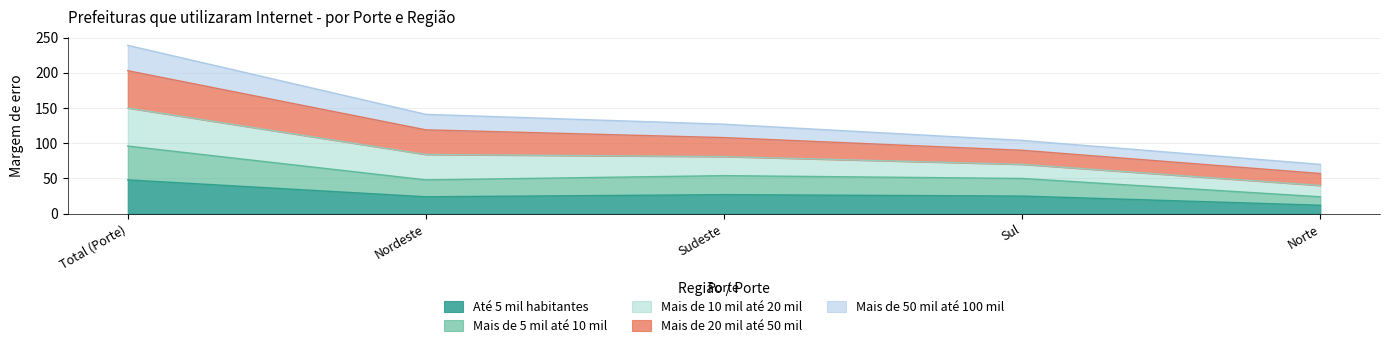

What value does the Mais de 5 mil até 10 mil series have at Norte?

24